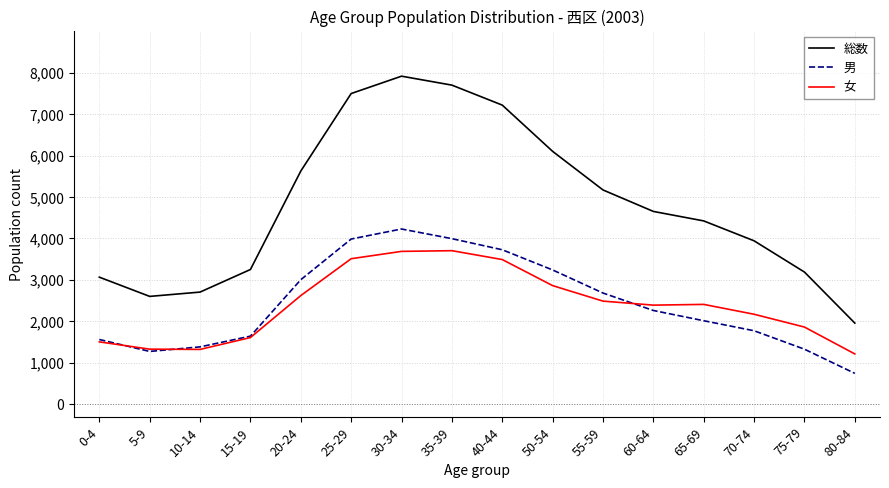

At which category does the chart reach its minimum across all series?

80-84